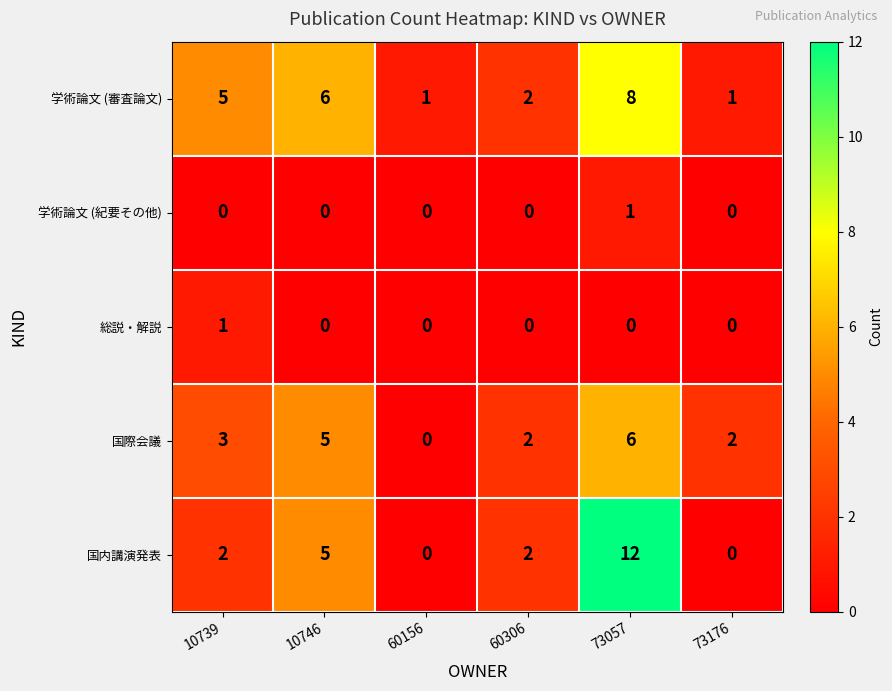

What value does the 国際会議 series have at 73057?

6